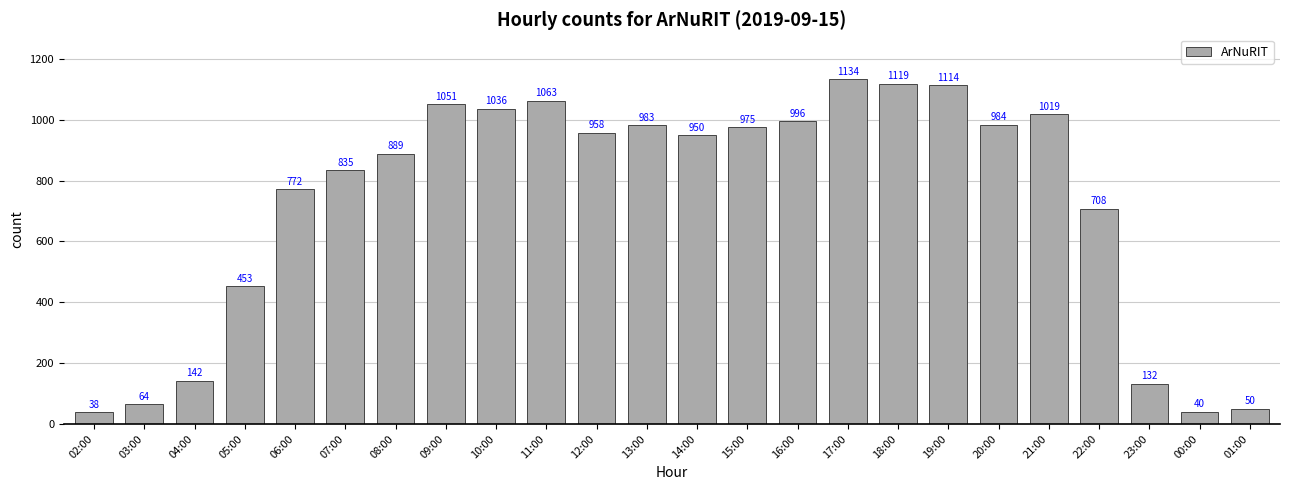

Reading left to right, what are all the values shown in this chart?

38	64	142	453	772	835	889	1051	1036	1063	958	983	950	975	996	1134	1119	1114	984	1019	708	132	40	50